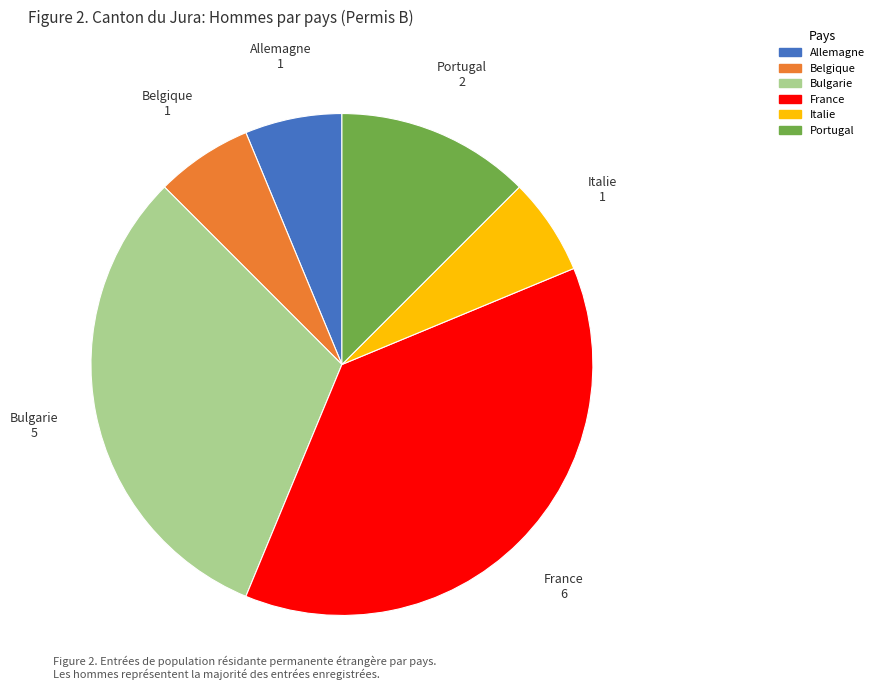

Do Portugal and Allemagne together represent more than half of the pie?

No